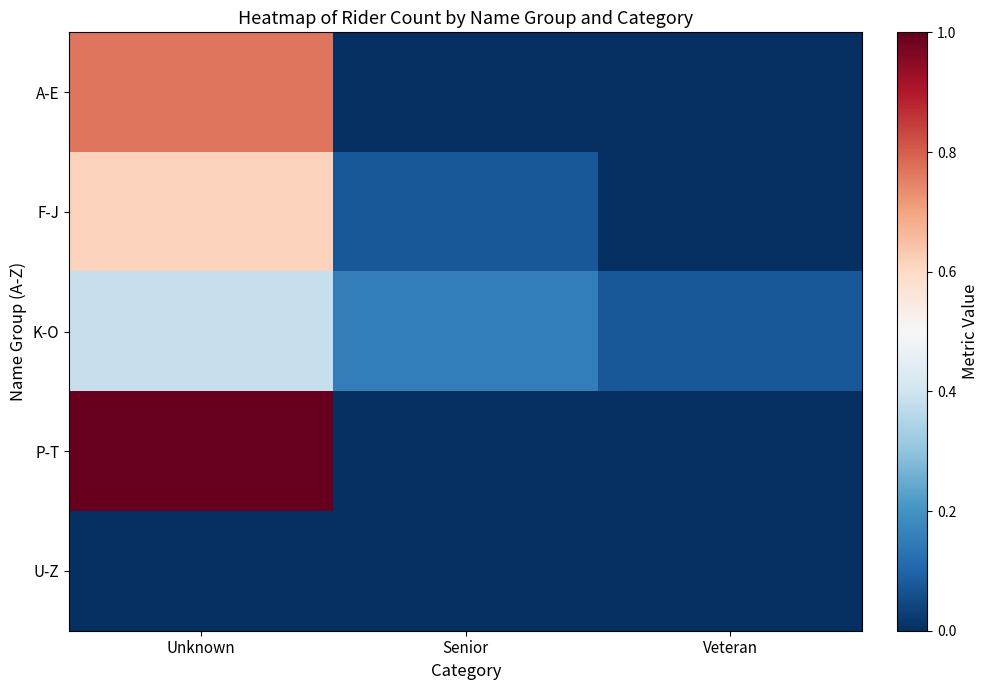

What is the total value across all series at Veteran?

0.1